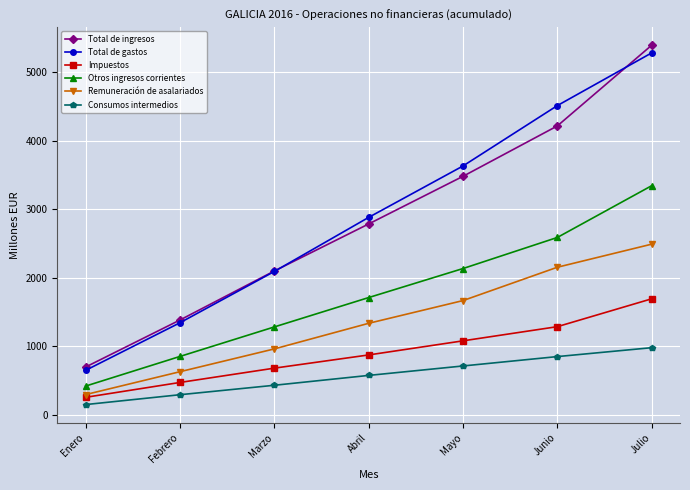

What is the greatest value displayed?

5394